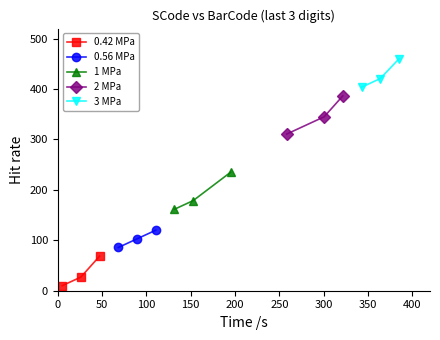

What is the value of the 0.42 MPa point at the 2nd from the left?

27.1